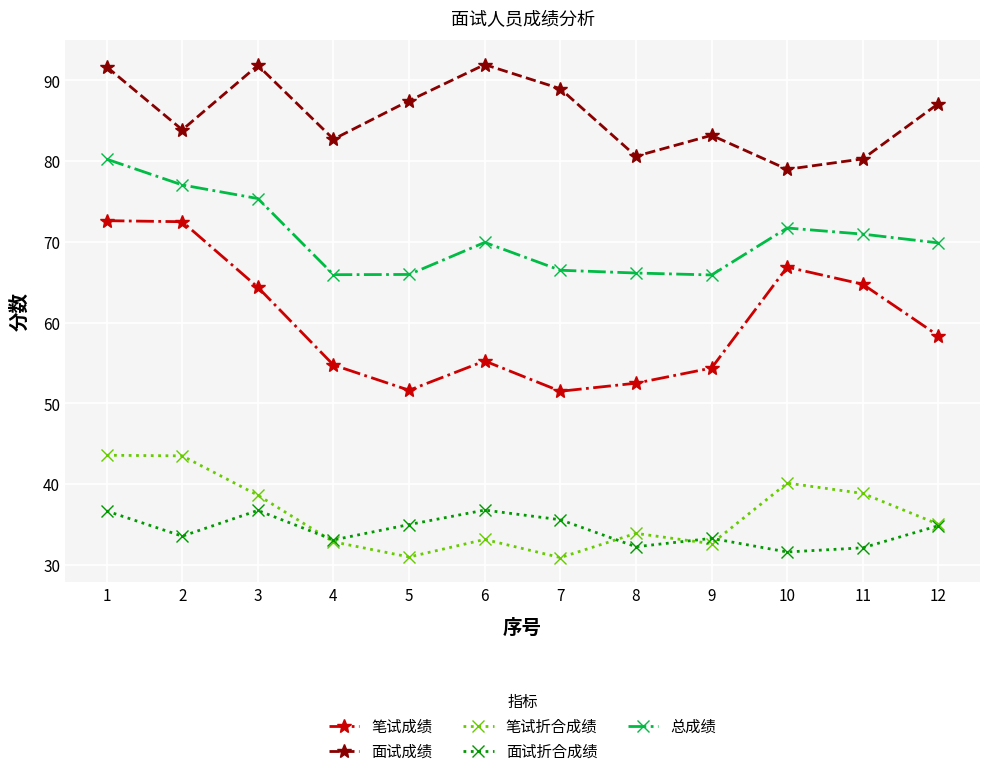

True or false: 笔试折合成绩 and 面试成绩 cross at least once.

False